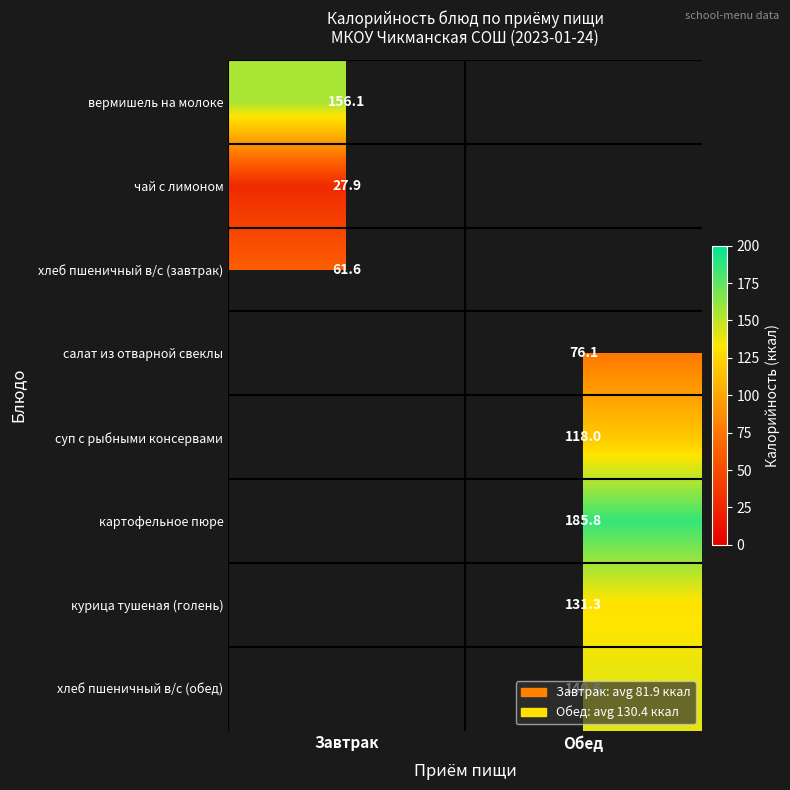

Is the value of вермишель на молоке at Завтрак greater than the value of чай с лимоном at Завтрак?

Yes